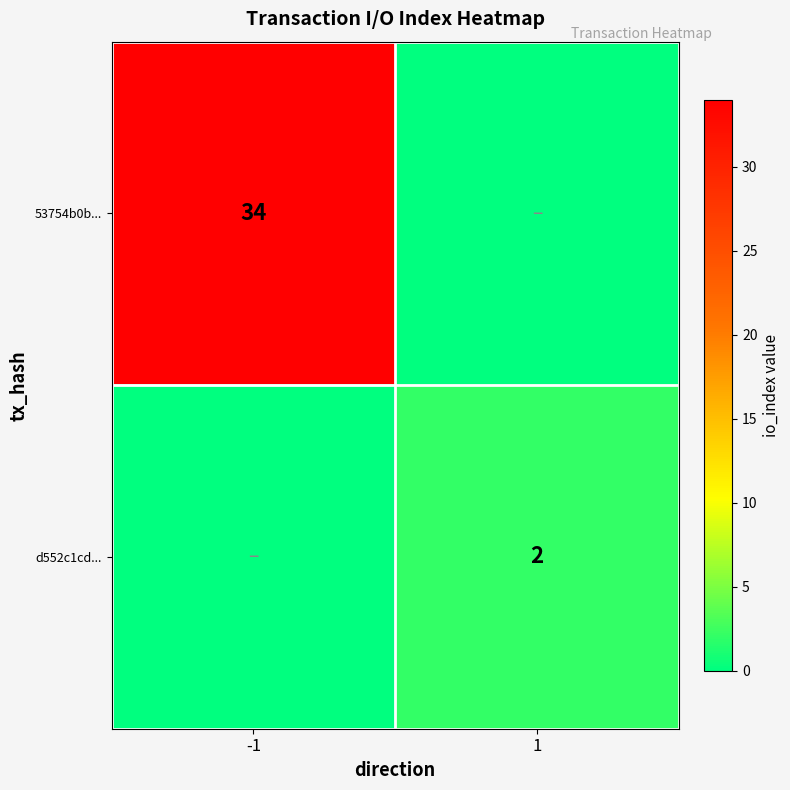

Is it true that d552c1cd... equals 3 at 1?

False